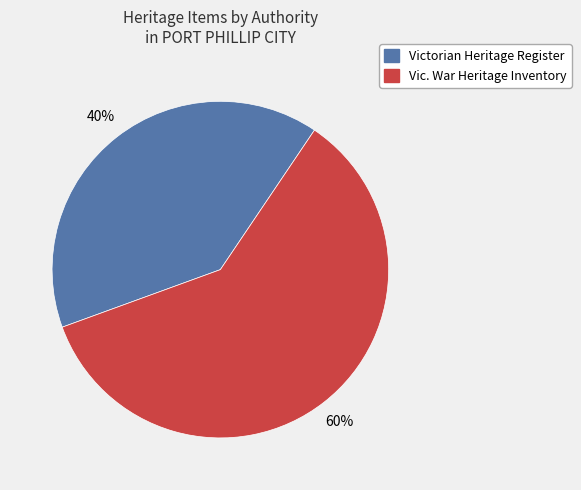

Does any single category account for the majority?

Yes